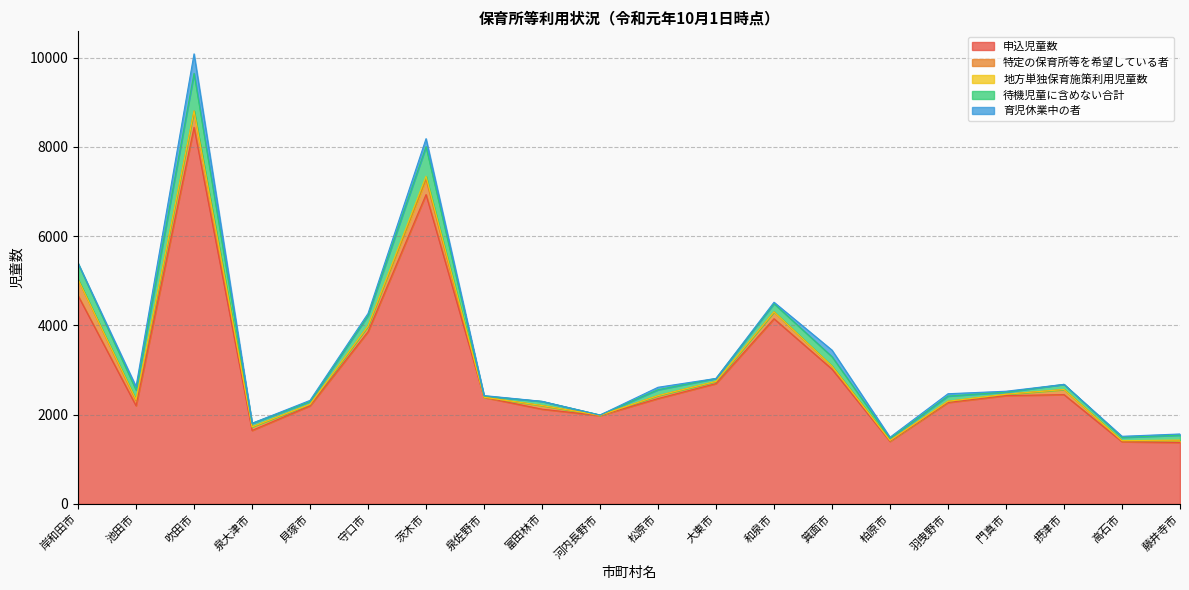

Is the value of 特定の保育所等を希望している者 at 貝塚市 greater than the value of 待機児童に含めない合計 at 吹田市?

No